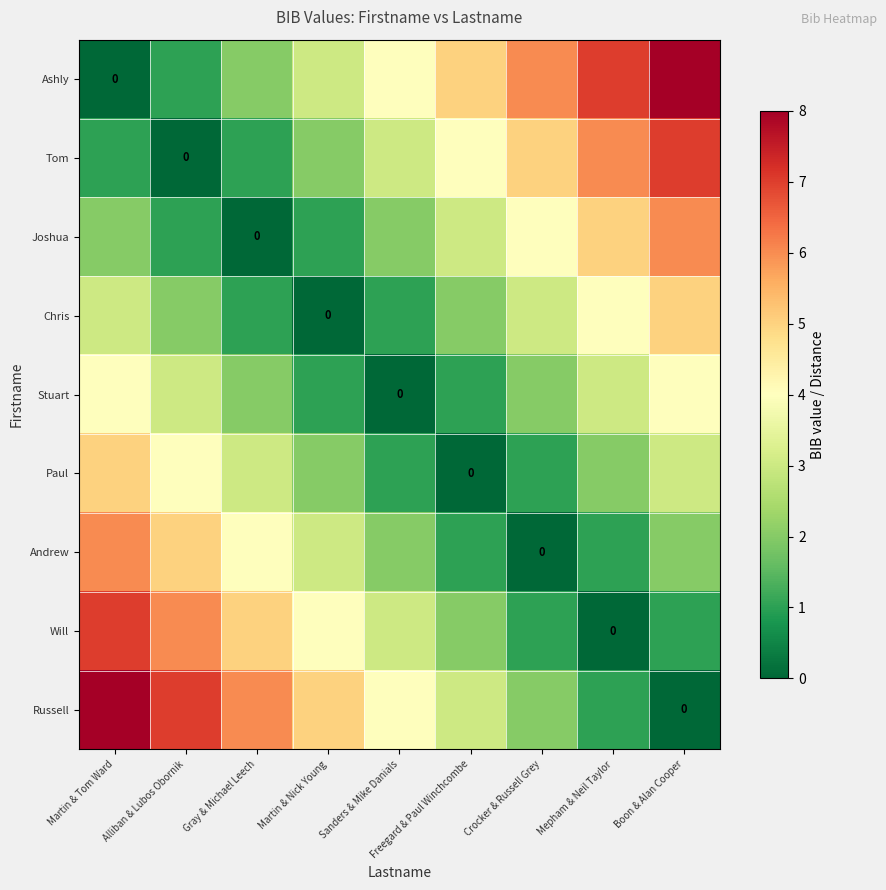

Between Sanders & Mike Danials and Crocker & Russell Grey, which series saw the biggest shift?

Ashly